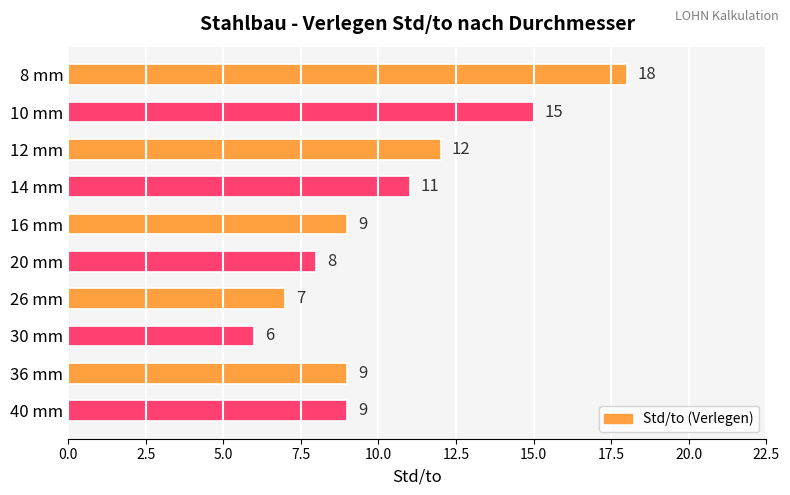

What is the smallest value displayed?

6